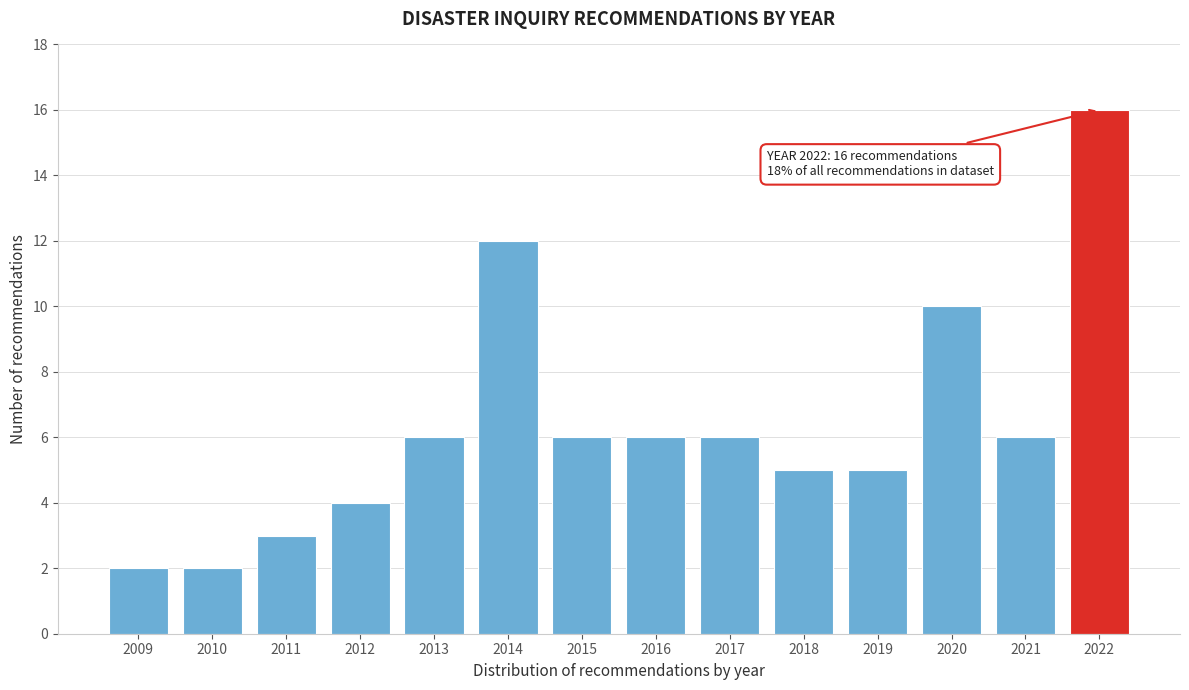

Reading left to right, transcribe all the data shown in this chart.

2009=2	2010=2	2011=3	2012=4	2013=6	2014=12	2015=6	2016=6	2017=6	2018=5	2019=5	2020=10	2021=6	2022=16